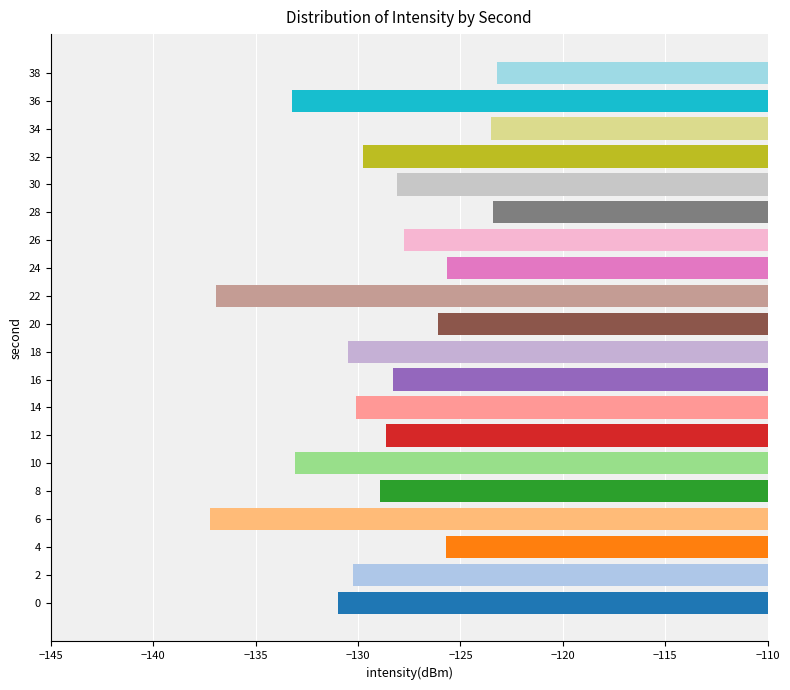

True or false: the data shows -31.8 at 4.

False